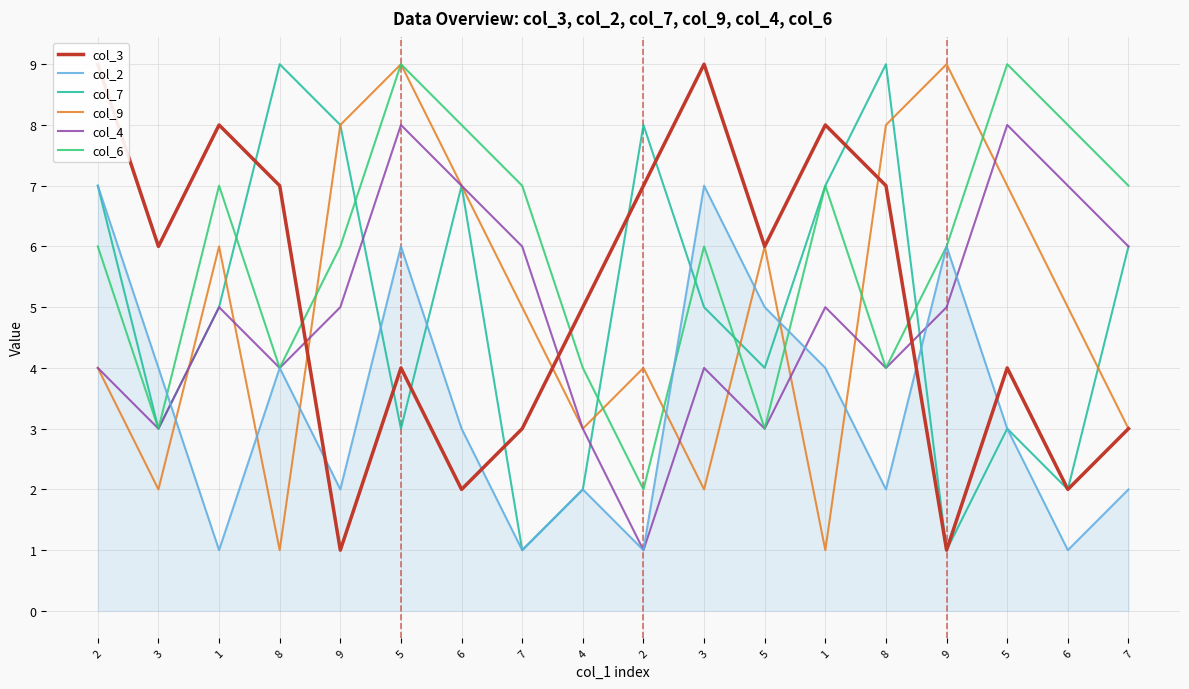

The value of col_2 at 5 is 3. True or false?

False